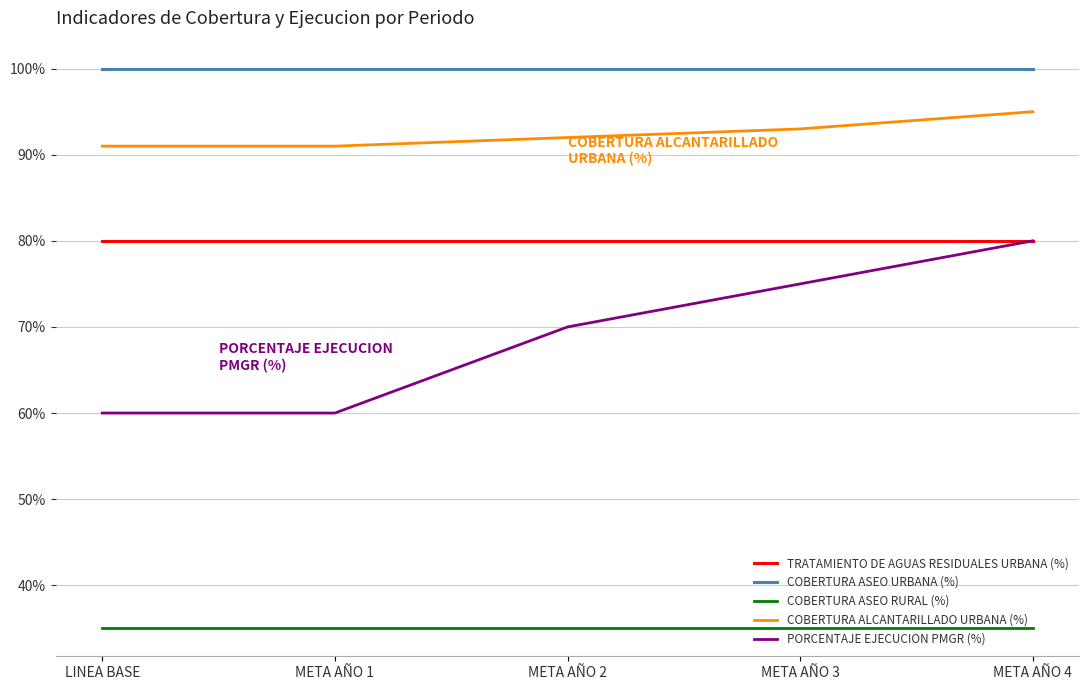

Reading left to right, list all the values displayed in this chart.

TRATAMIENTO DE AGUAS RESIDUALES URBANA (%): 0.8	0.8	0.8	0.8	0.8
COBERTURA ASEO URBANA (%): 1.0	1.0	1.0	1.0	1.0
COBERTURA ASEO RURAL (%): 0.3	0.3	0.3	0.3	0.3
COBERTURA ALCANTARILLADO URBANA (%): 0.9	0.9	0.9	0.9	0.9
PORCENTAJE EJECUCION PMGR (%): 0.6	0.6	0.7	0.8	0.8